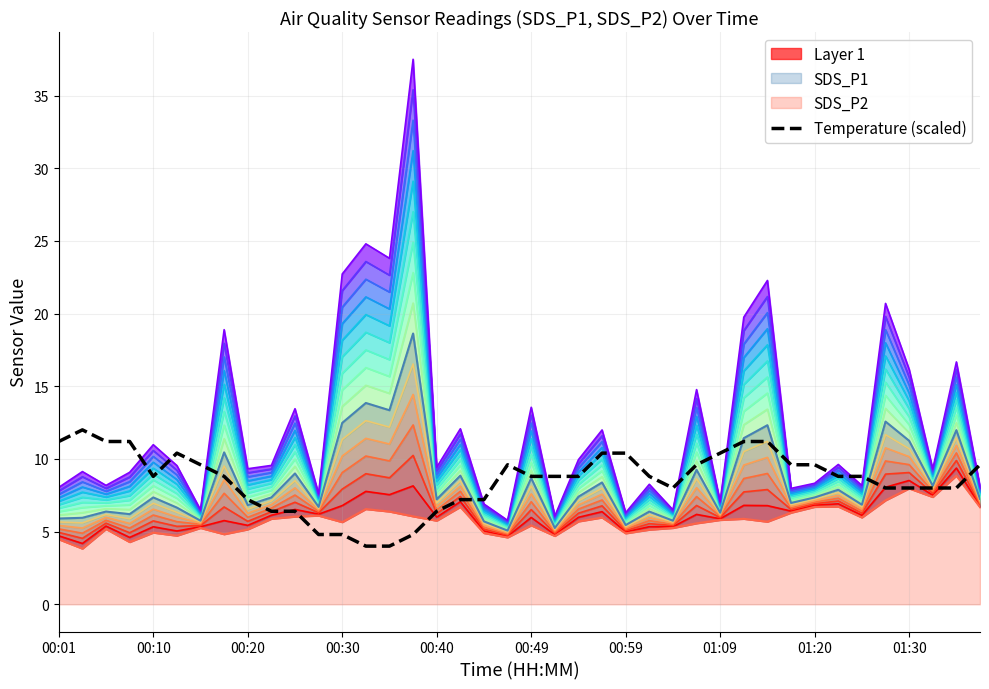

What is the minimum value for Temperature (scaled)?

4.0